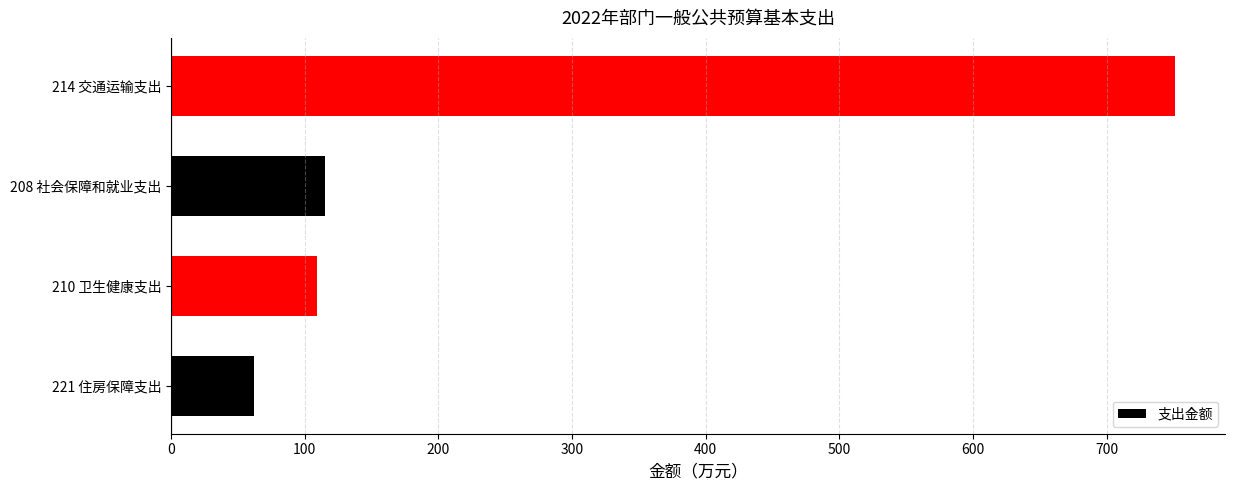

The value at 210 卫生健康支出 is 109.2. True or false?

True